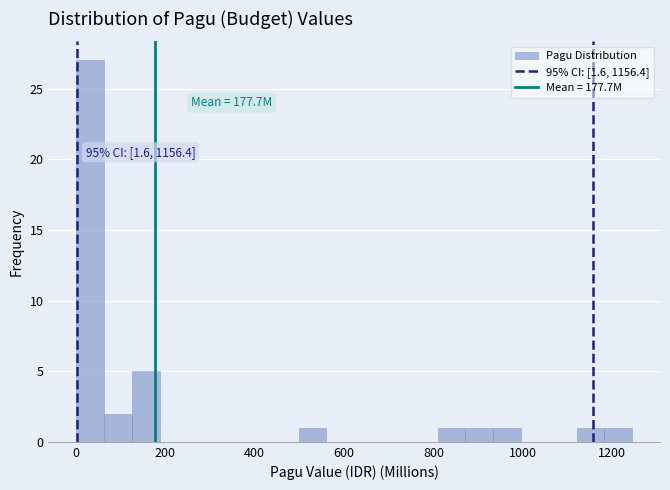

Read against the x-axis, roughly where is the centre of the tallest bar?

40